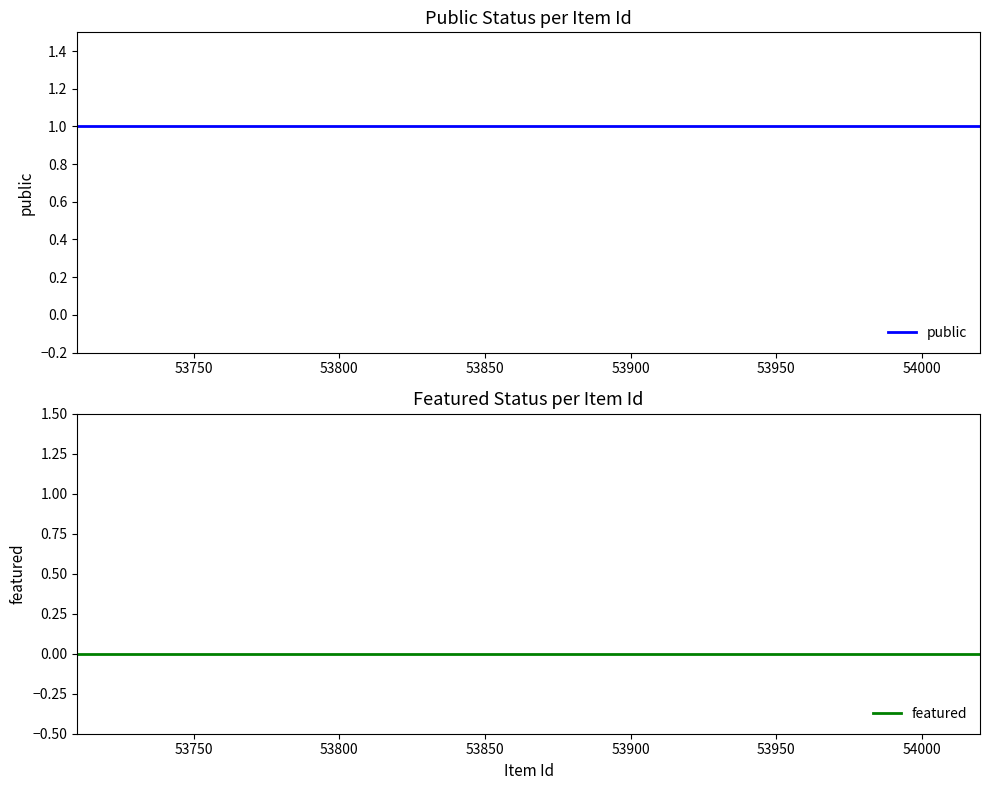

True or false: featured and public cross at least once.

False